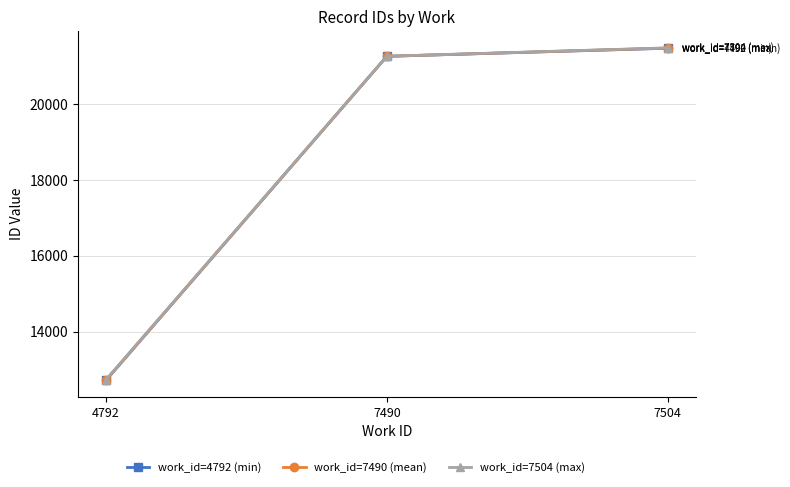

What are all the series names shown in the legend?

work_id=4792 (min), work_id=7490 (mean), work_id=7504 (max)